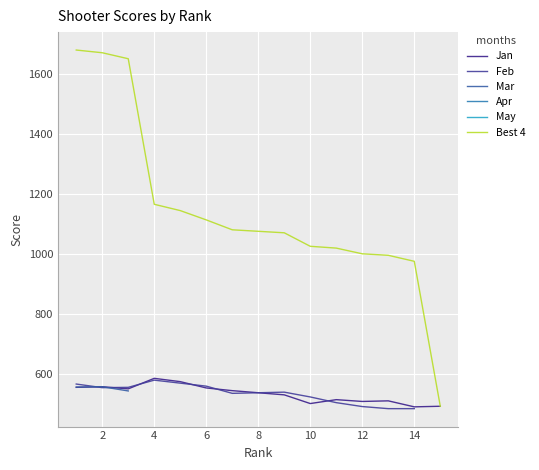

How many distinct data groups are displayed?

6